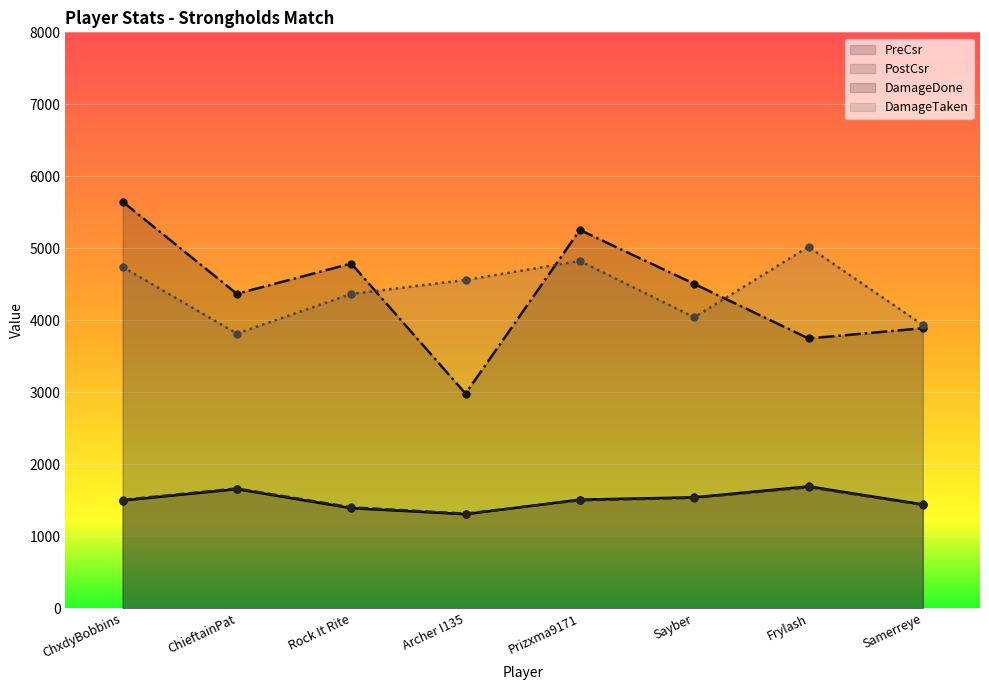

What is the smallest value displayed?

1307